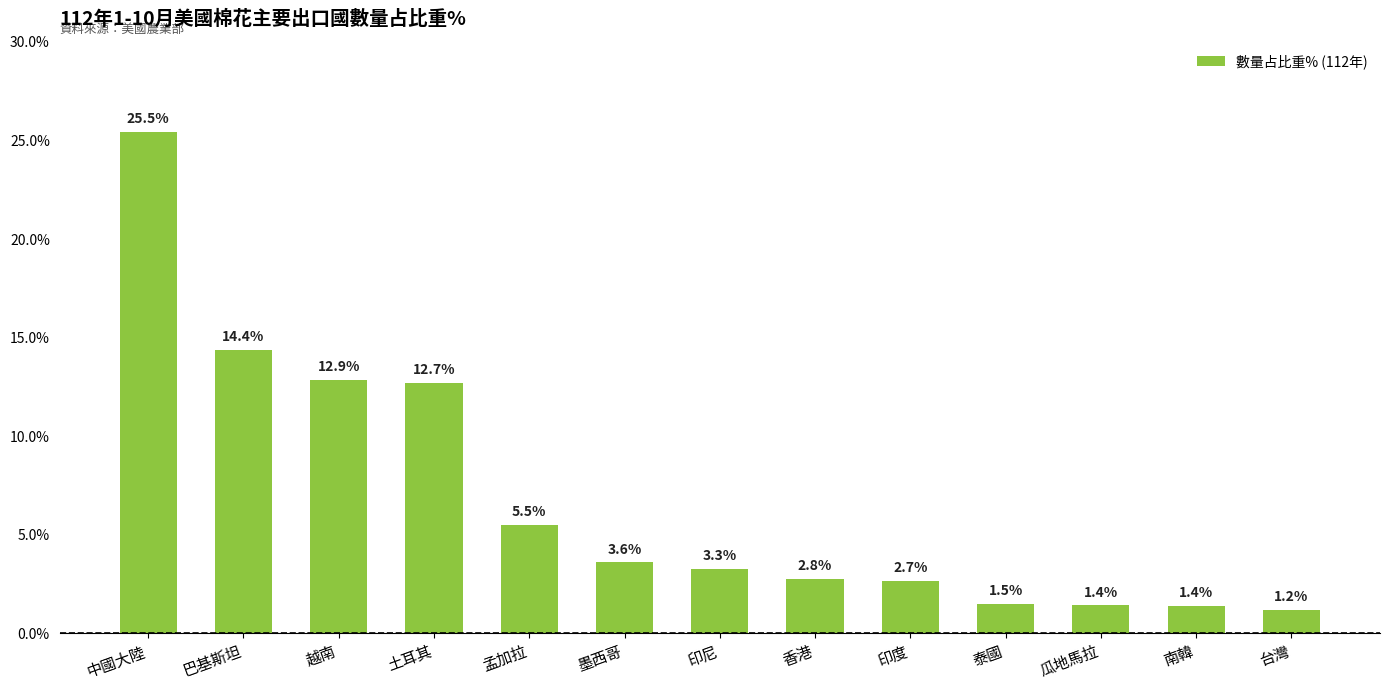

List the labels in order of value, largest first.

中國大陸, 巴基斯坦, 越南, 土耳其, 孟加拉, 墨西哥, 印尼, 香港, 印度, 泰國, 瓜地馬拉, 南韓, 台灣